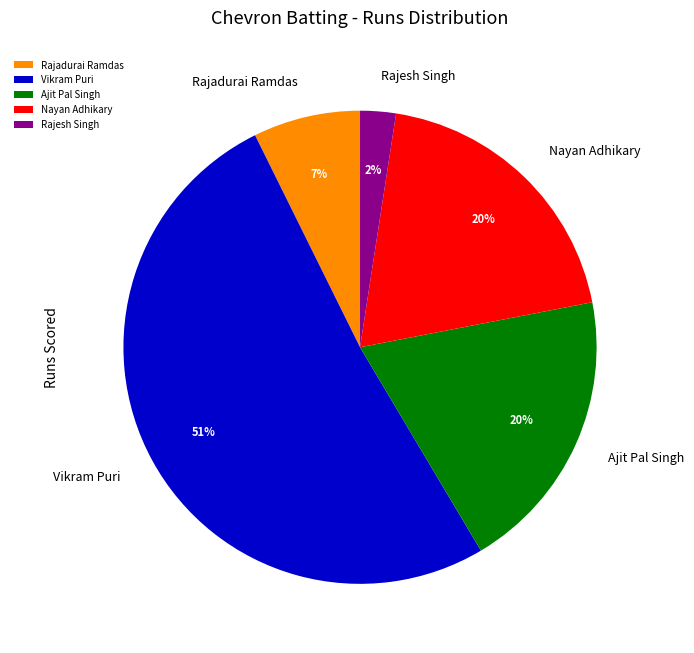

Does Vikram Puri account for over 50% of the chart?

Yes